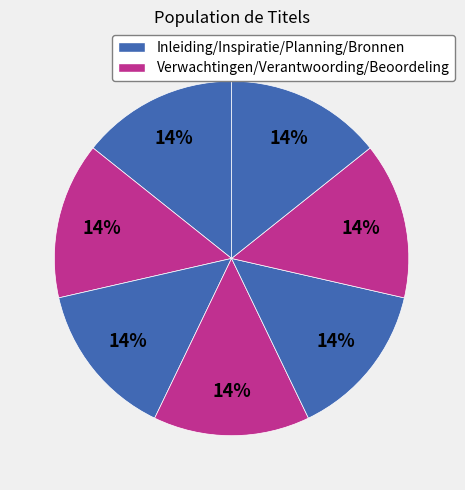

Does any single category account for the majority?

No